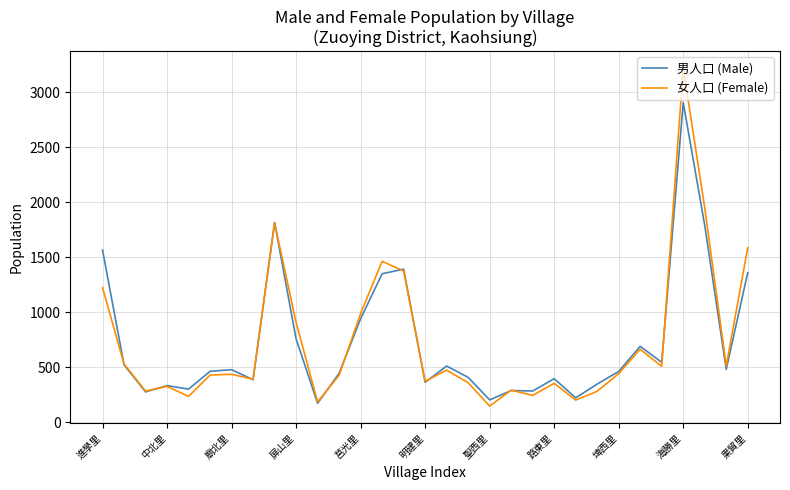

List the series in order of their peak value, highest first.

女人口 (Female), 男人口 (Male)